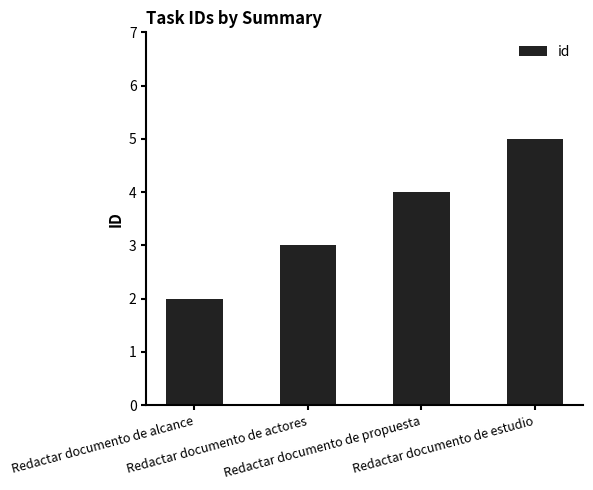

Reading left to right, transcribe all the data shown in this chart.

2	3	4	5